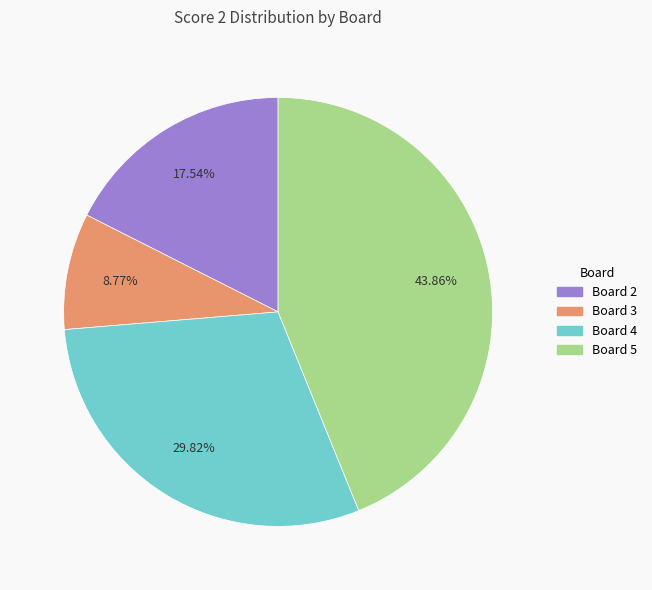

Is there a majority slice in this chart?

No